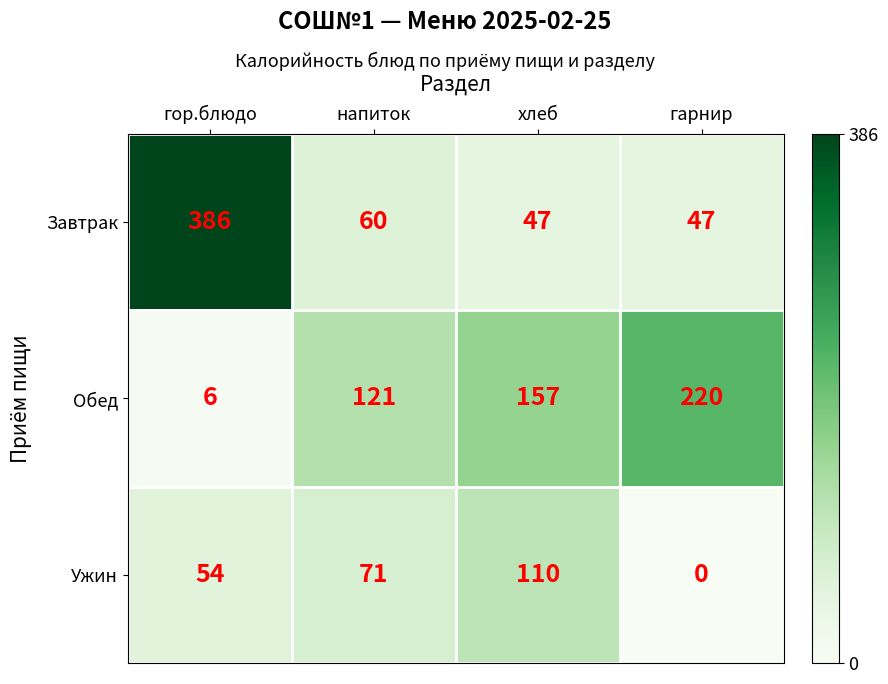

At хлеб, list the series in order from smallest to largest.

Завтрак, Ужин, Обед